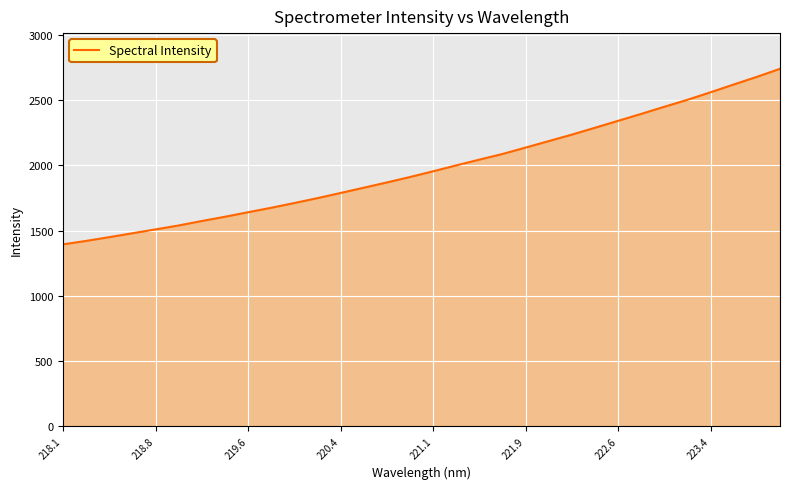

How many lines are shown in the chart?

1